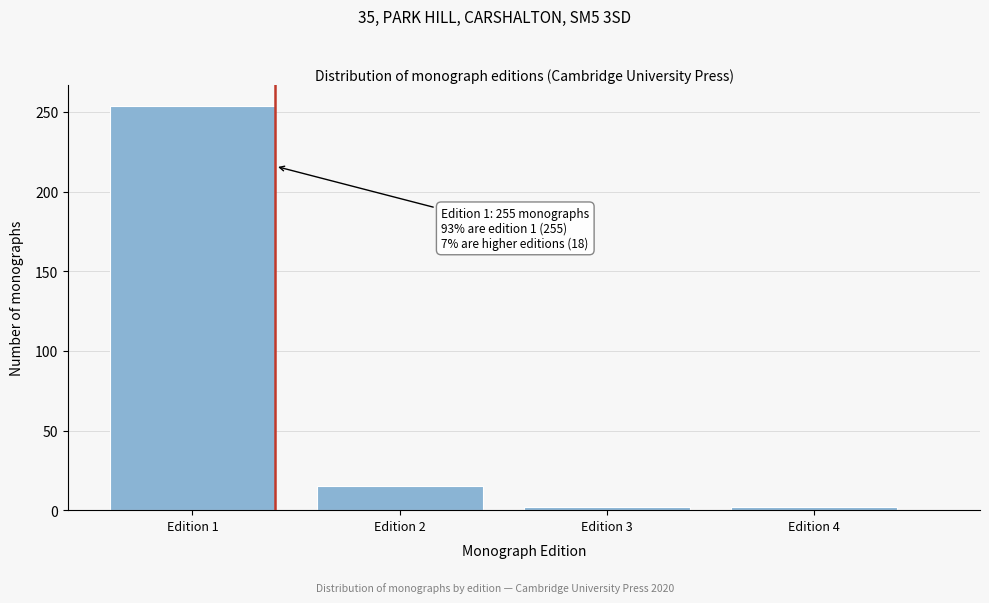

Reading left to right, list all the values displayed in this chart.

254	15	2	2